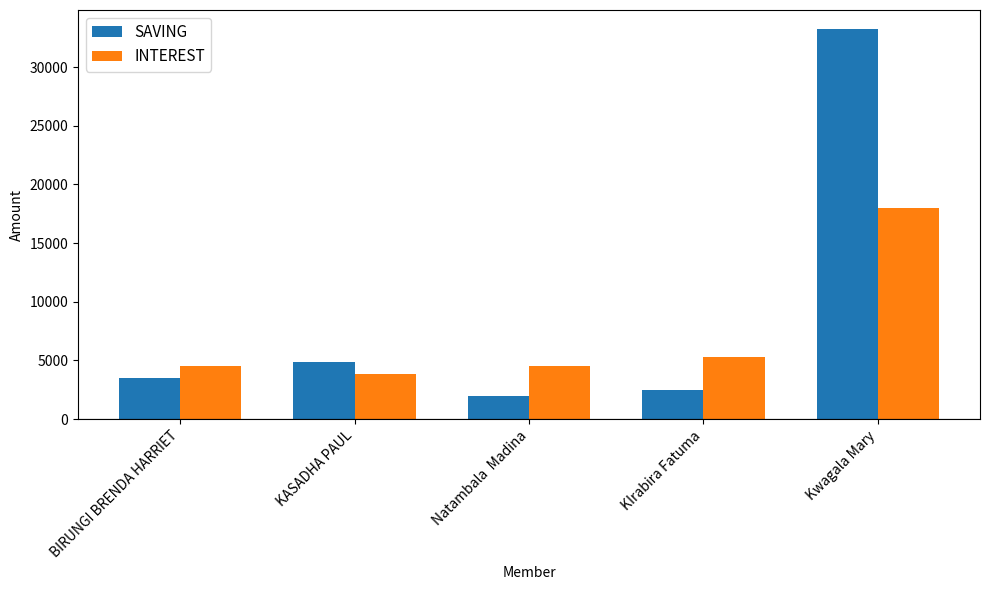

At which label is INTEREST closest to 10900?

KIrabira Fatuma